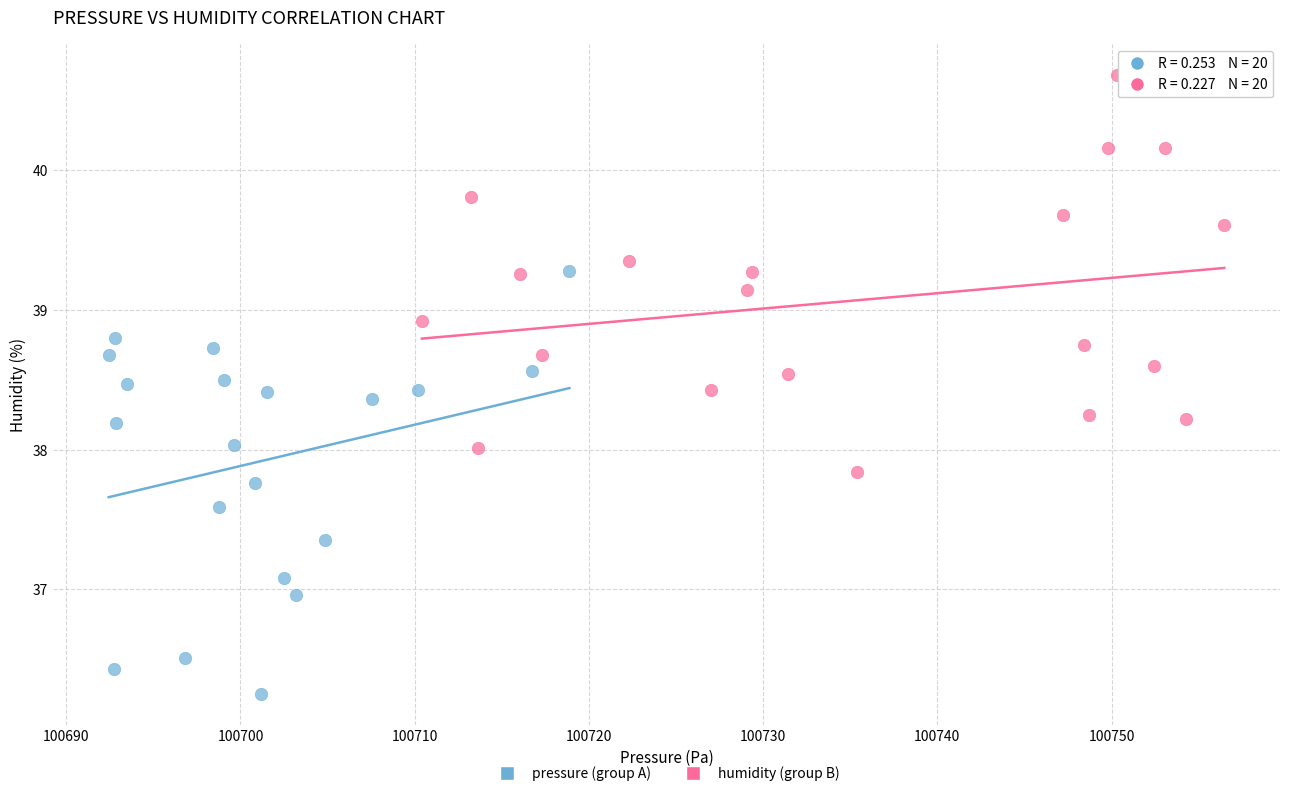

Which series contains the lowest Y value?

pressure (group A)